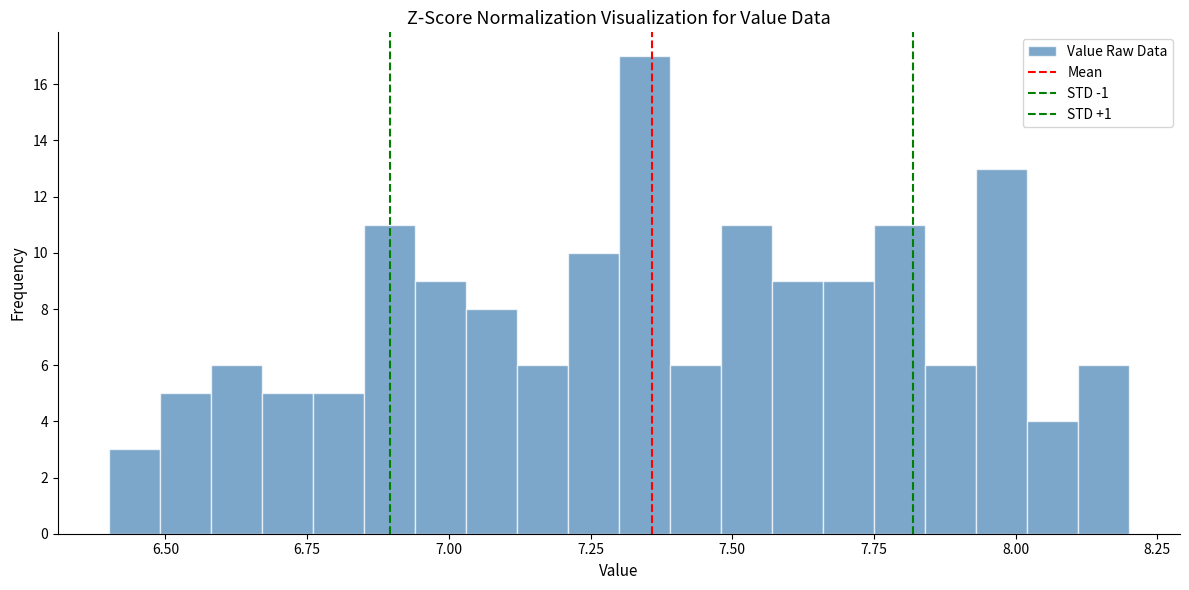

Read against the x-axis, roughly where is the centre of the tallest bar?

7.35